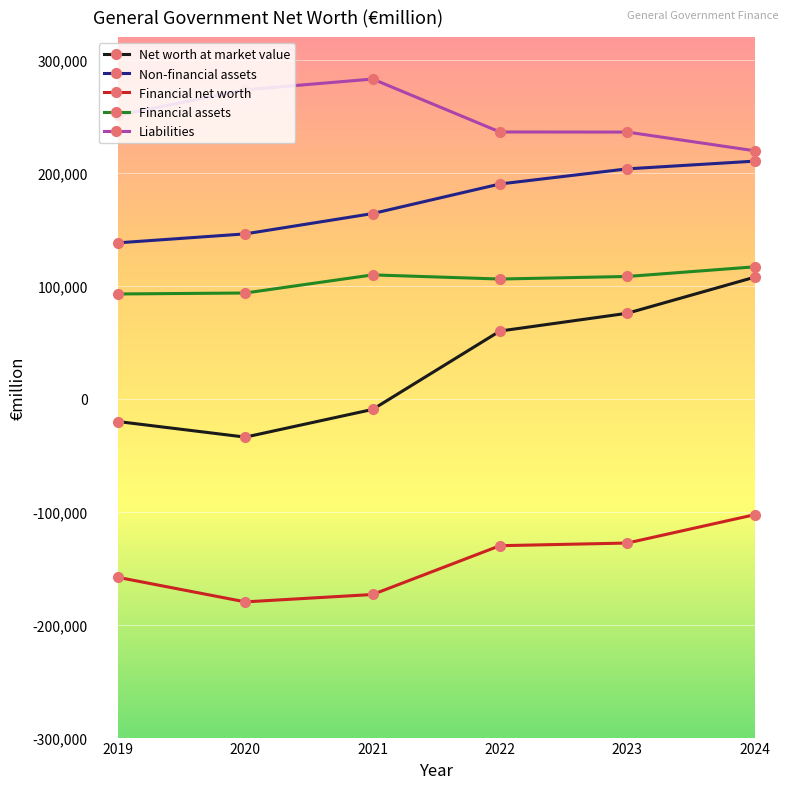

Is the value of Financial net worth at 2024 greater than the value of Financial assets at 2024?

No